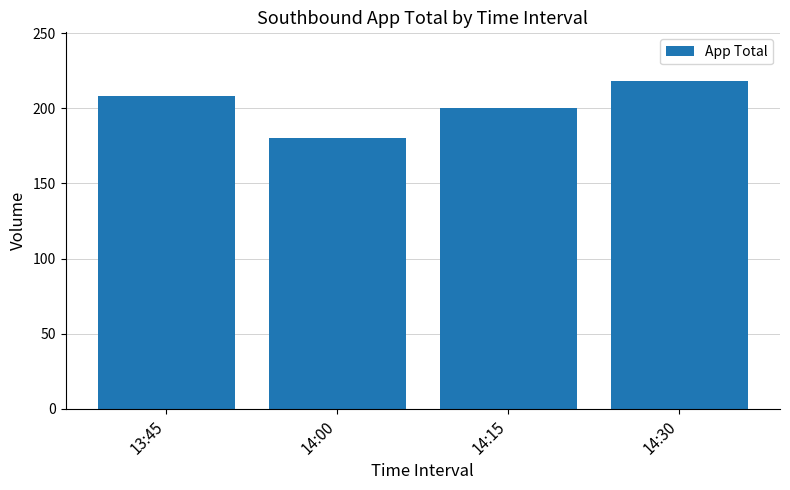

What is the difference between the second highest and minimum values?

28